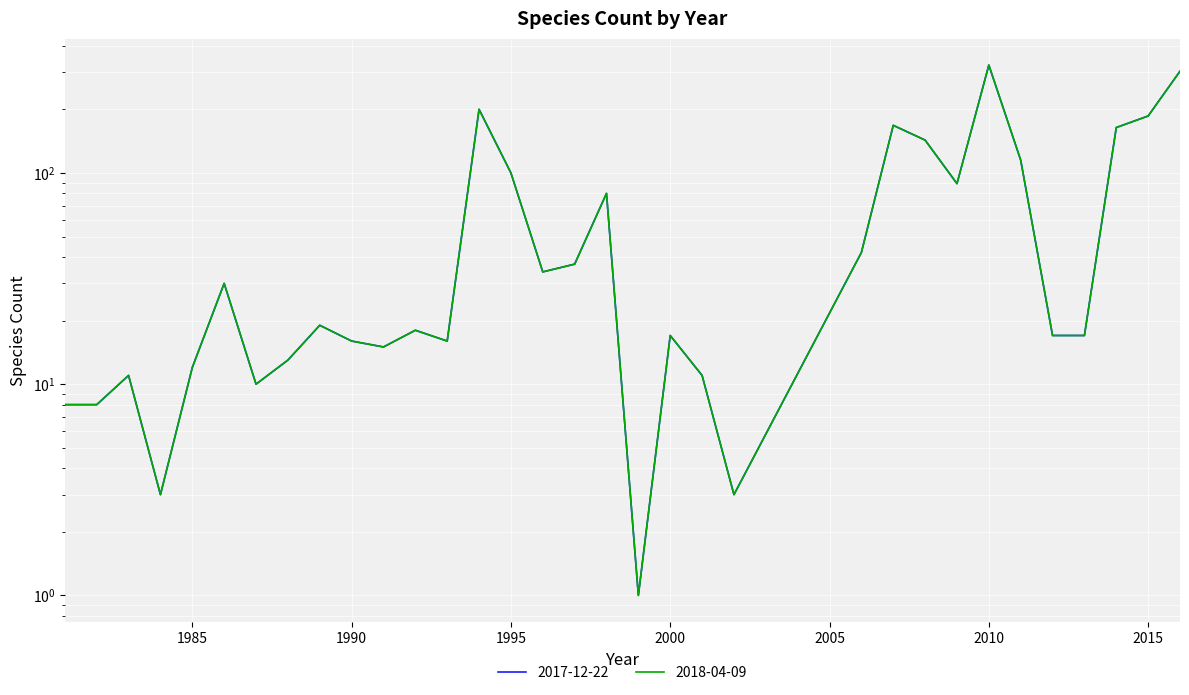

Reading left to right, what are all the values shown in this chart?

2017-12-22: 1981=8	1982=8	1983=11	1984=3	1985=12	1986=30	1987=10	1988=13	1989=19	1990=16	1991=15	1992=18	1993=16	1994=200	1995=100	1996=34	1997=37	1998=80	1999=1	2000=17	2001=11	2002=3	2006=42	2007=168	2008=143	2009=89	2010=324	2011=115	2012=17	2013=17	2014=164	2015=186	2016=303
2018-04-09: 1981=8	1982=8	1983=11	1984=3	1985=12	1986=30	1987=10	1988=13	1989=19	1990=16	1991=15	1992=18	1993=16	1994=200	1995=100	1996=34	1997=37	1998=80	1999=1	2000=17	2001=11	2002=3	2006=42	2007=168	2008=143	2009=89	2010=324	2011=115	2012=17	2013=17	2014=164	2015=186	2016=303